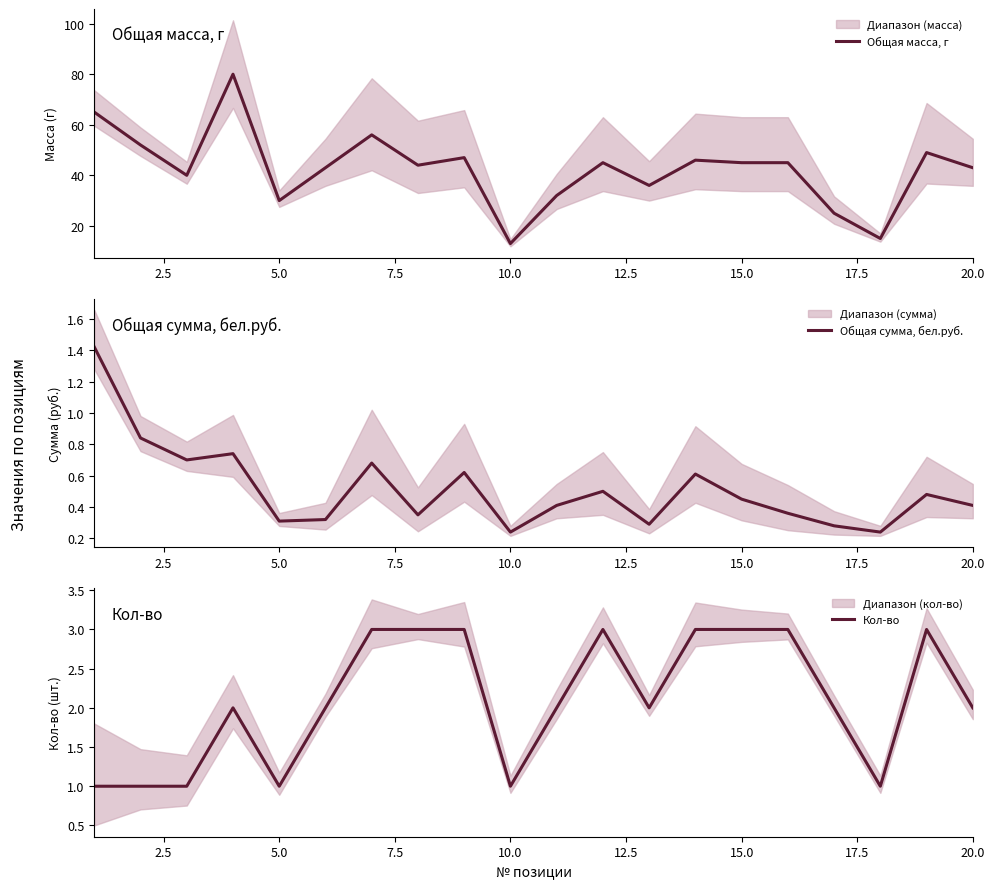

What is the difference between the maximum and minimum values in the Кол-во series?

2